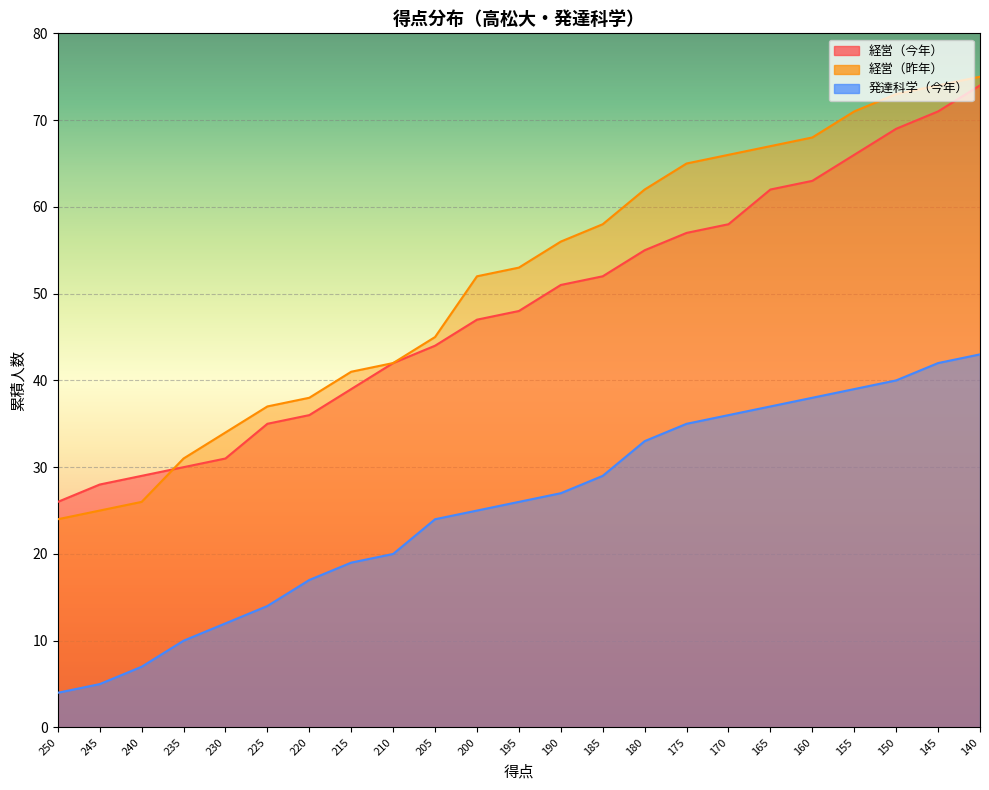

At which label does 経営（今年） reach its minimum?

250